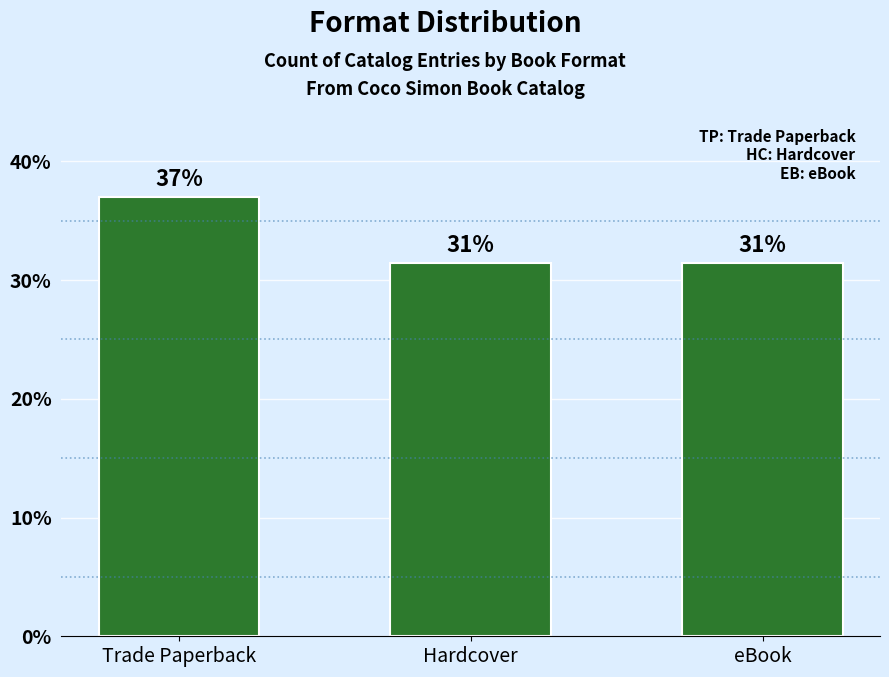

What is the ratio of the value at Hardcover to the value at eBook?

1.0